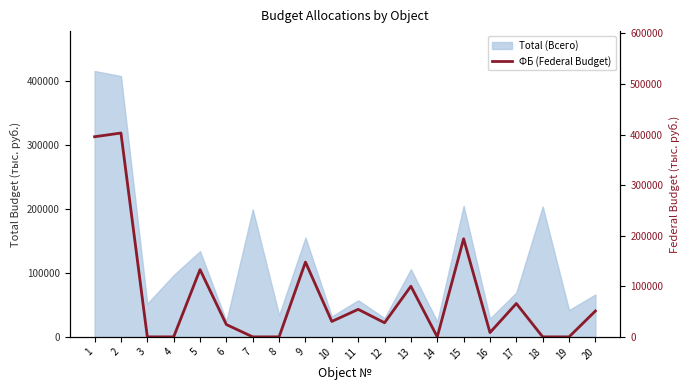

Reading right to left, transcribe all the data shown in this chart.

51172.3	0.0	0.0	65916.2	8490.1	193865.1	0.0	100096.8	27913.4	54417.3	30485.0	147832.8	0.0	0.0	24306.2	132905.8	0.0	0.0	402957.4	395628.5